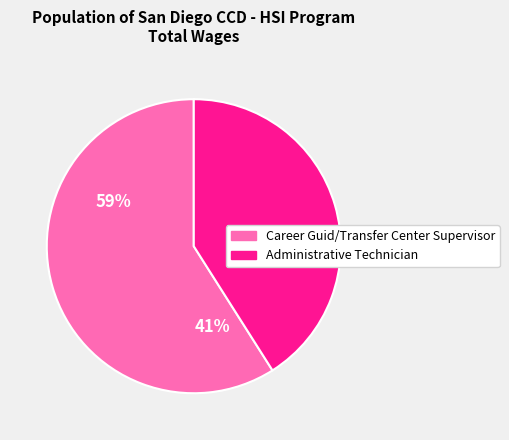

Which category has the smallest portion of the pie?

Administrative Technician